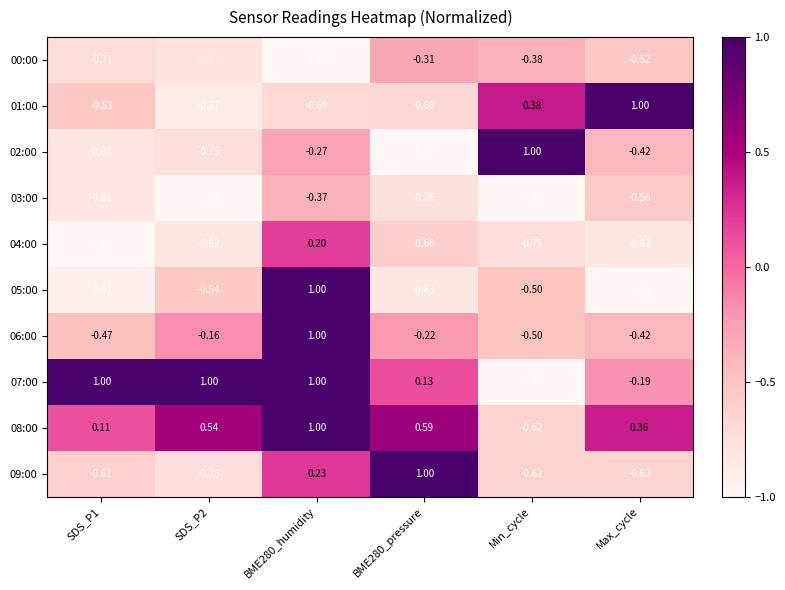

Where is 01:00 nearest to the value 0?

Min_cycle